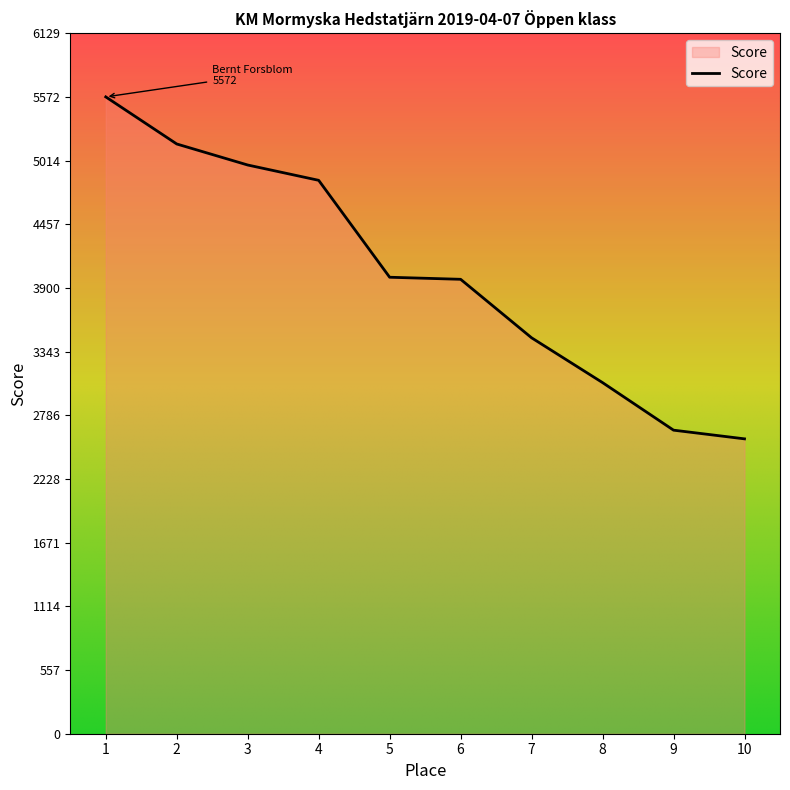

At which category does the chart reach its minimum across all series?

10